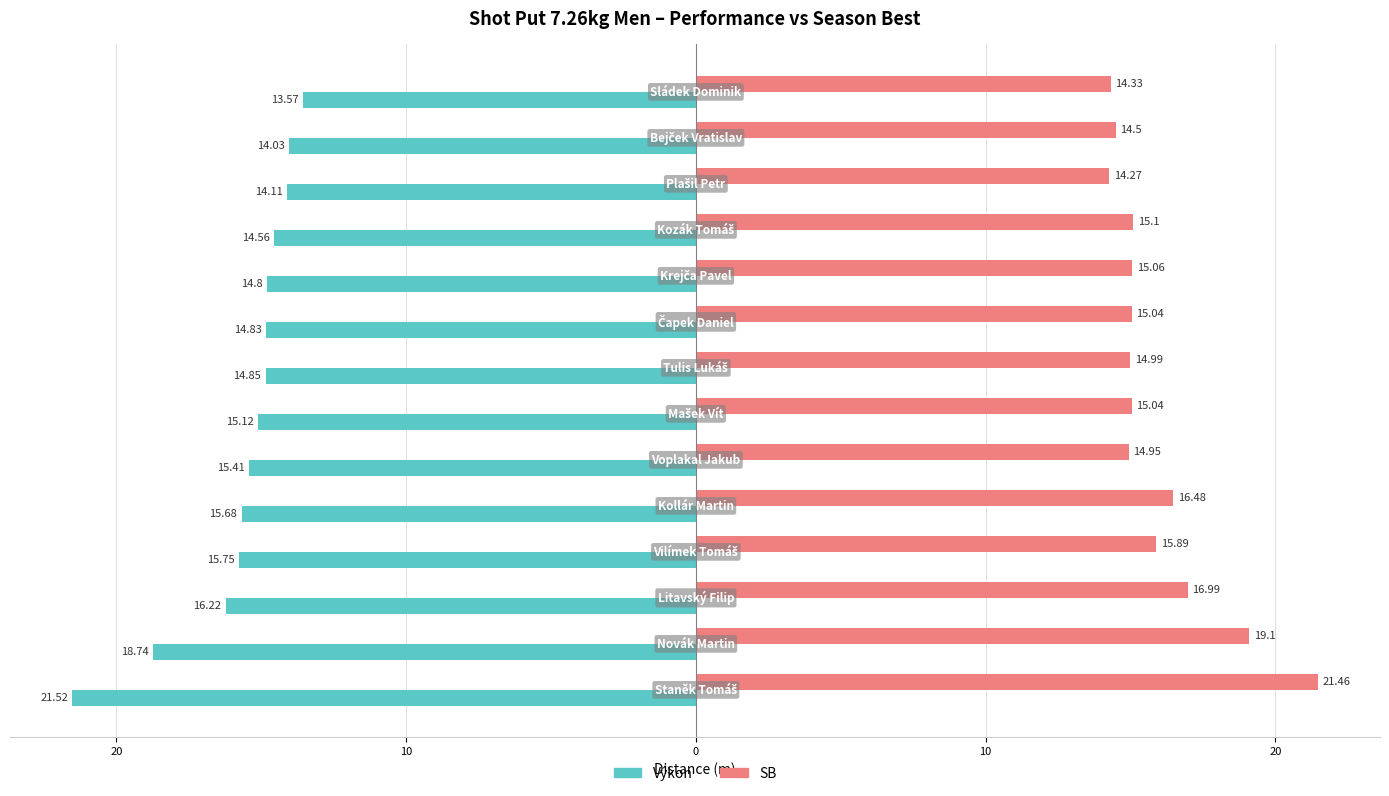

What are all the series names shown in the legend?

Výkon, SB